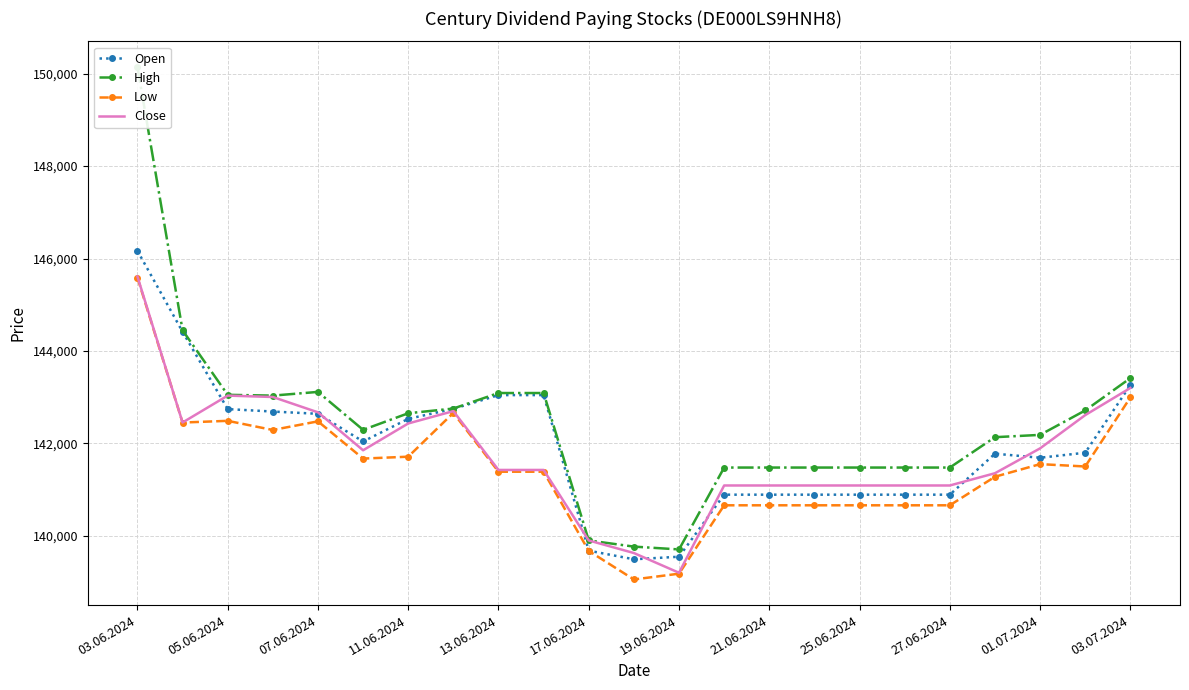

How many lines are shown in the chart?

4